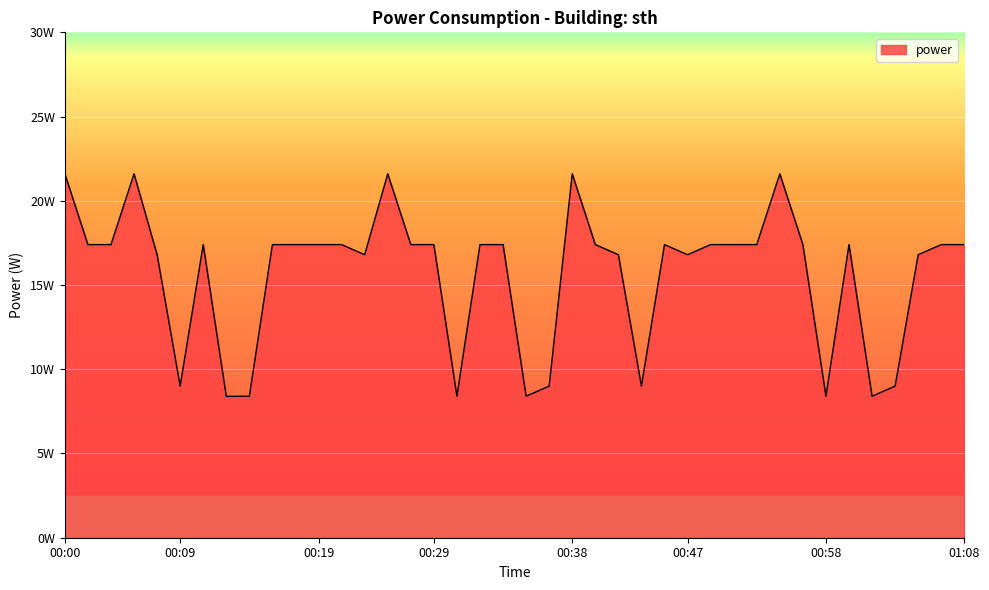

Does the chart display data point markers on the line(s)?

No